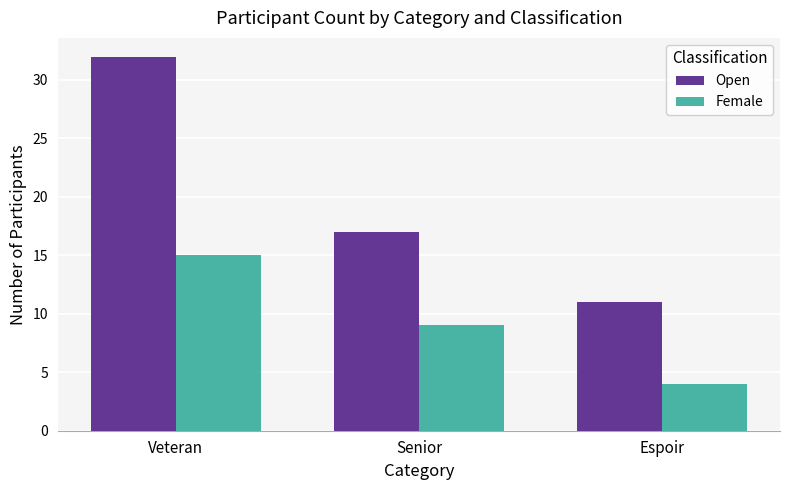

What is the label of the 2nd bar from the left?

Senior